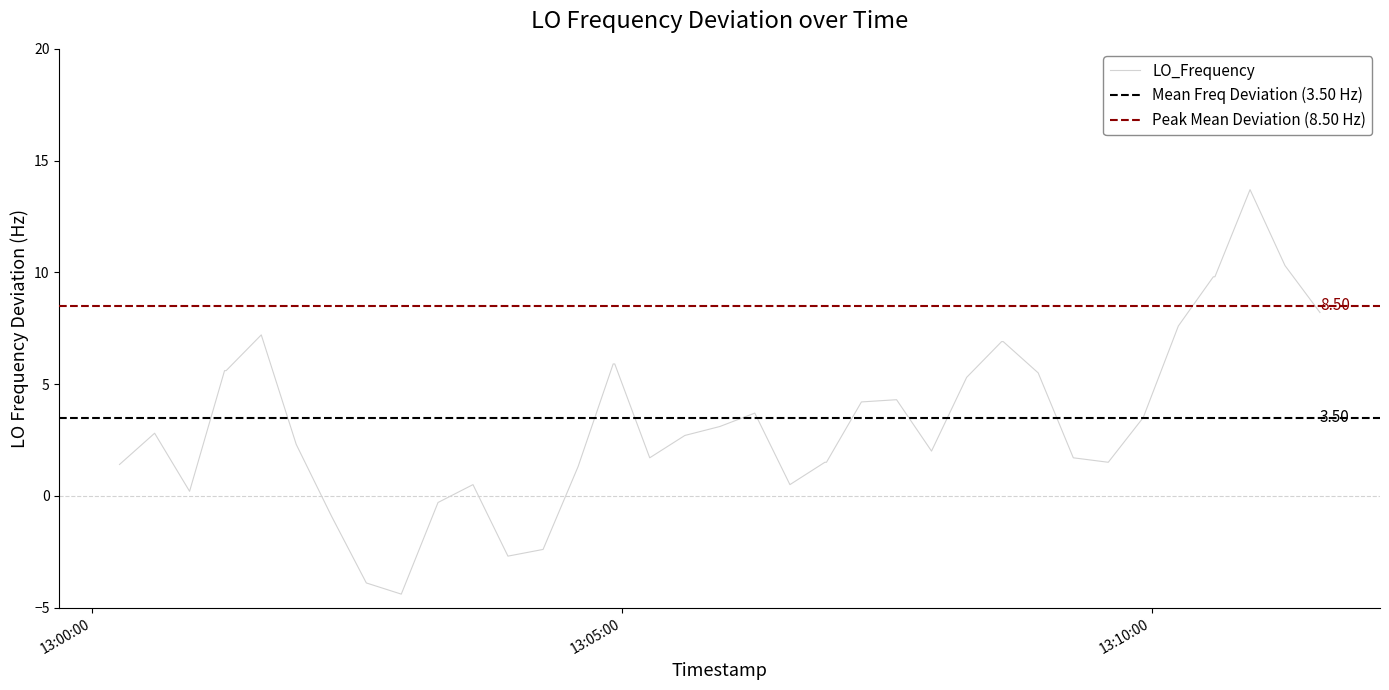

What is the lowest value of the LO_Frequency series?

-4.4